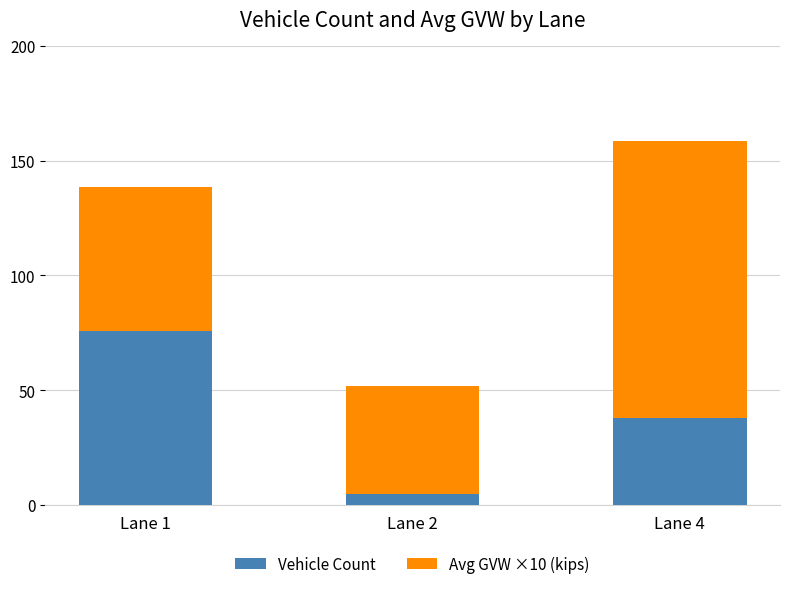

What is the total value across all series at Lane 1?

138.3